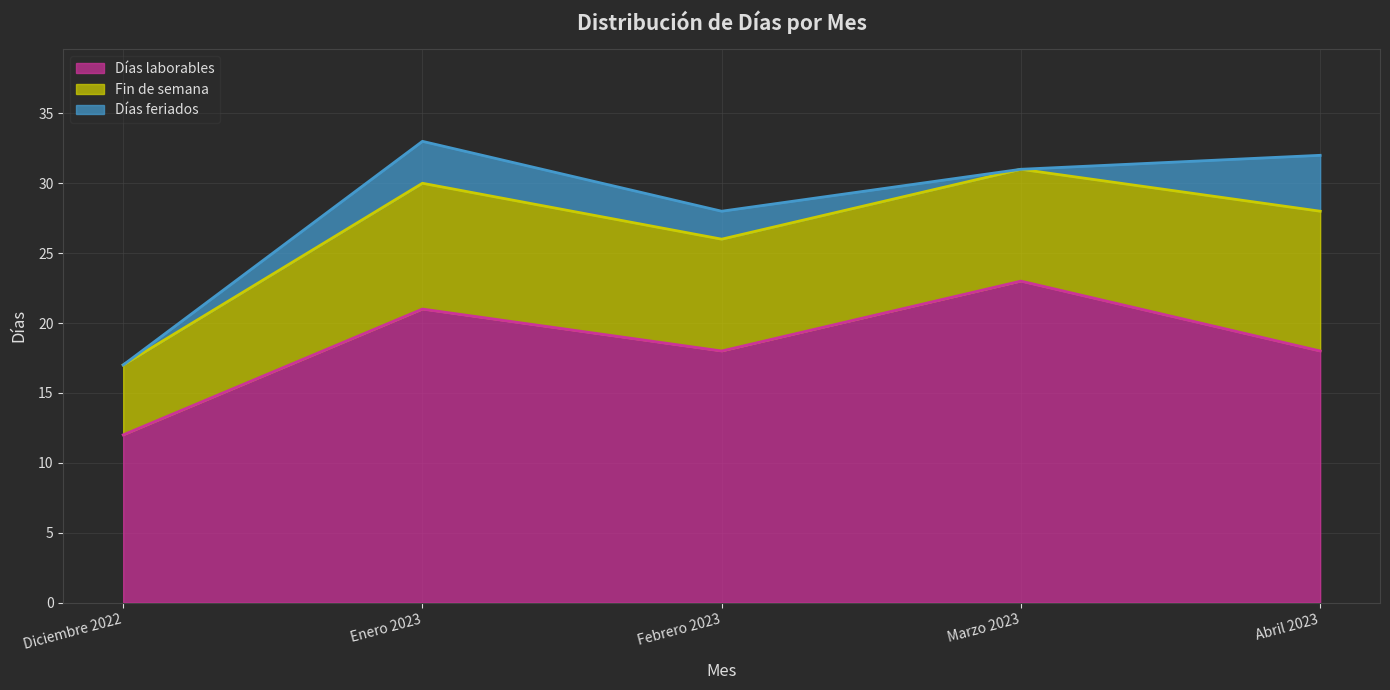

Does the chart display data point markers on the line(s)?

No